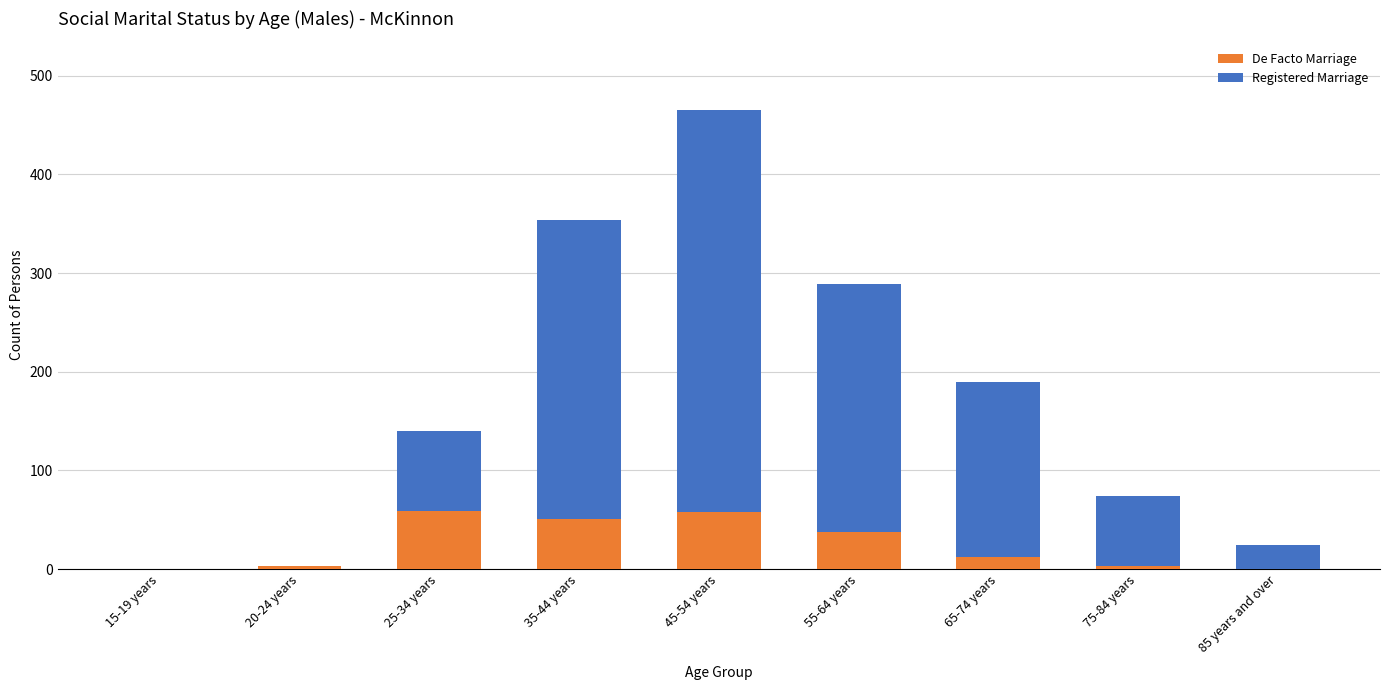

The De Facto Marriage series shows 58 at 45-54 years. True or false?

True